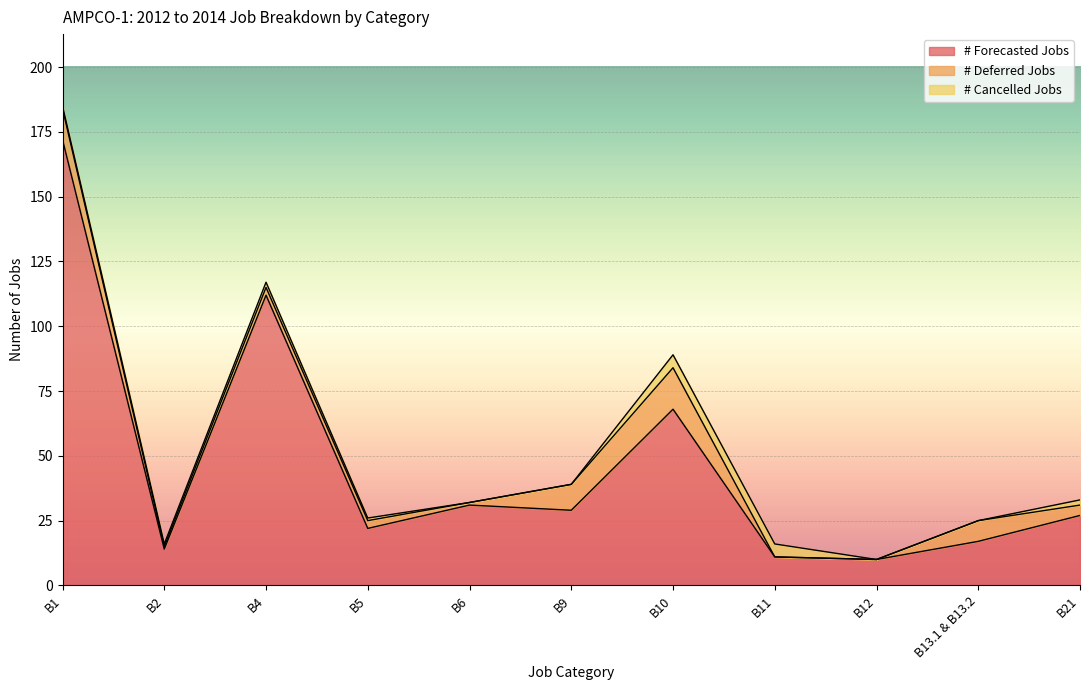

At which label does # Forecasted Jobs reach its peak?

B1